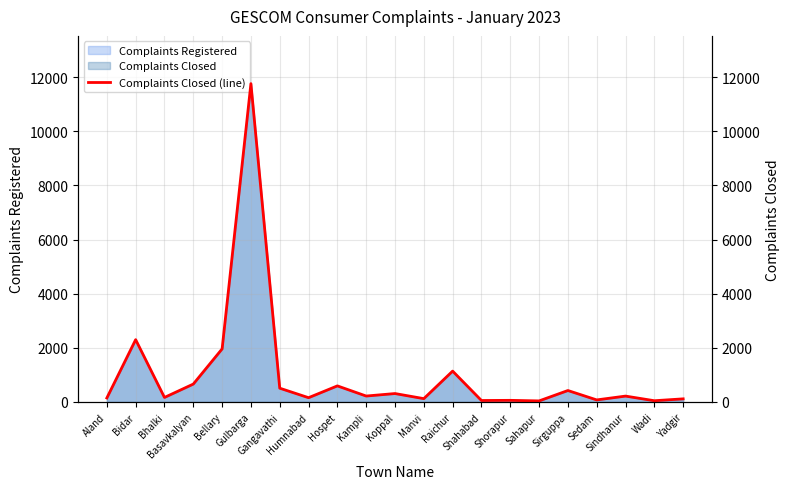

What is the value of the 13th point from the left?

1141